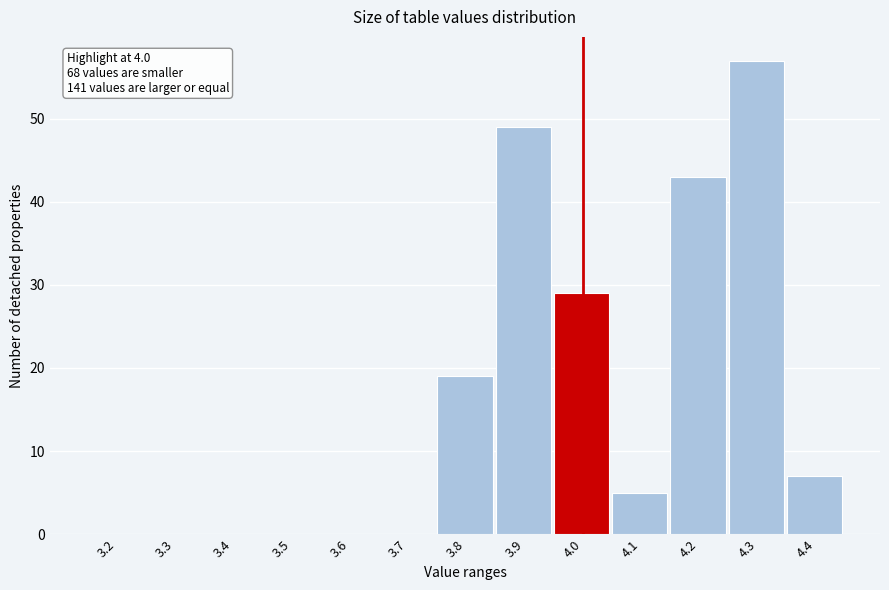

Reading right to left, transcribe all the data shown in this chart.

4.4=7	4.3=57	4.2=43	4.1=5	4.0=29	3.9=49	3.8=19	3.7=0	3.6=0	3.5=0	3.4=0	3.3=0	3.2=0